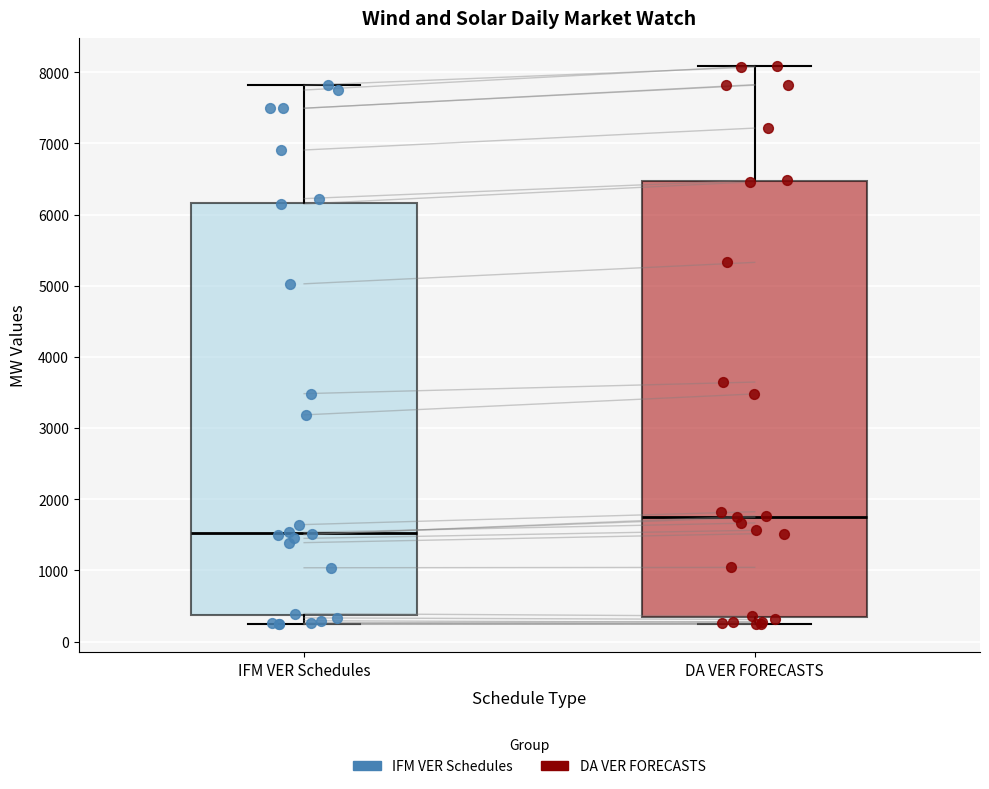

Reading left to right, read every box against the y-axis: the position of its median line, the range the box covers, and the ends of its whiskers. The values are not printed on the chart, so give them approximately, as read against the axis.

IFM VER Schedules: median 1500, box 400 to 6200, whiskers 200 to 7800
DA VER FORECASTS: median 1800, box 300 to 6500, whiskers 200 to 8100